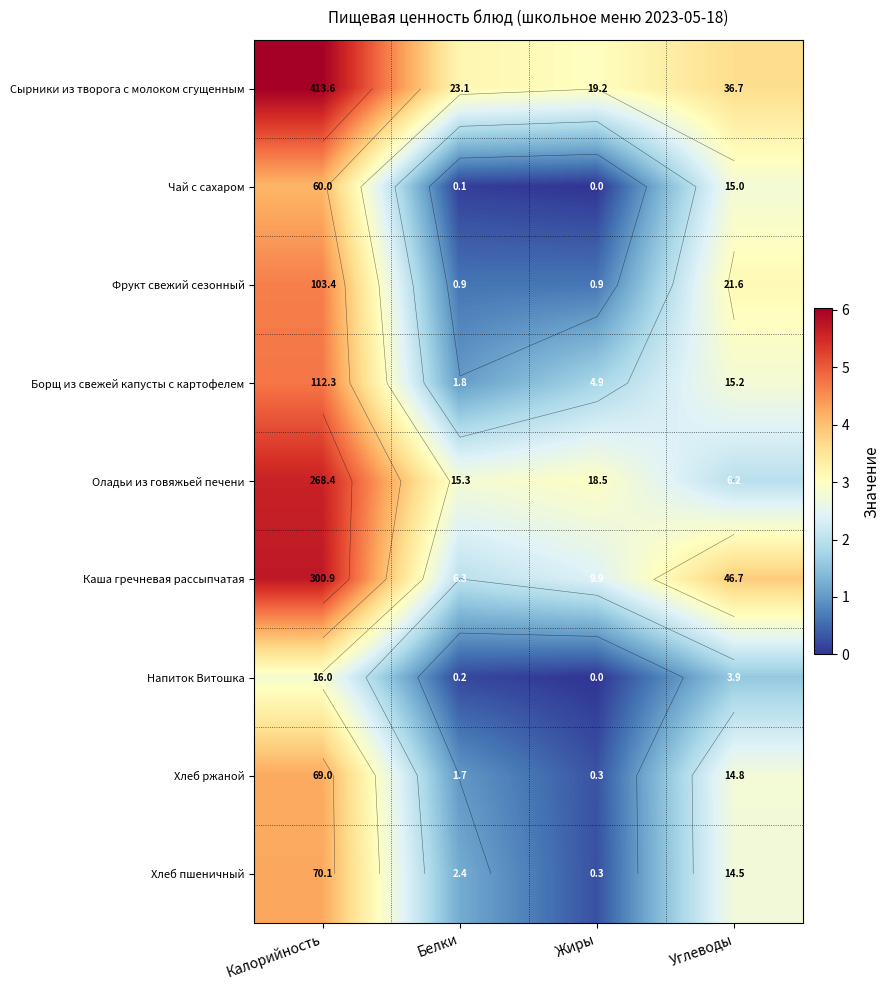

List the series in order of their peak value, highest first.

Сырники из творога с молоком сгущенным, Каша гречневая рассыпчатая, Оладьи из говяжьей печени, Борщ из свежей капусты с картофелем, Фрукт свежий сезонный, Хлеб пшеничный, Хлеб ржаной, Чай с сахаром, Напиток Витошка